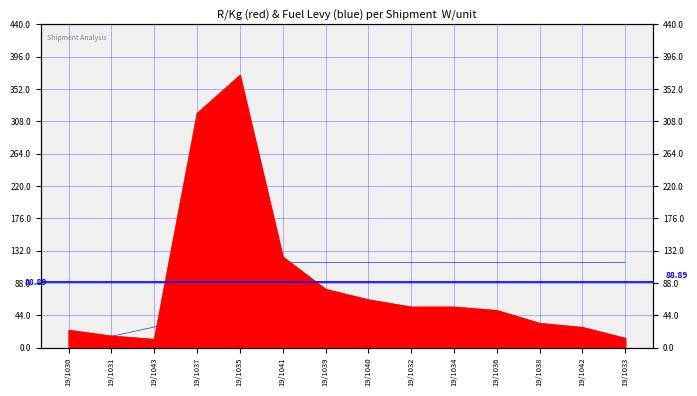

The Fuel Levy series shows 3.4 at 19/1030. True or false?

False